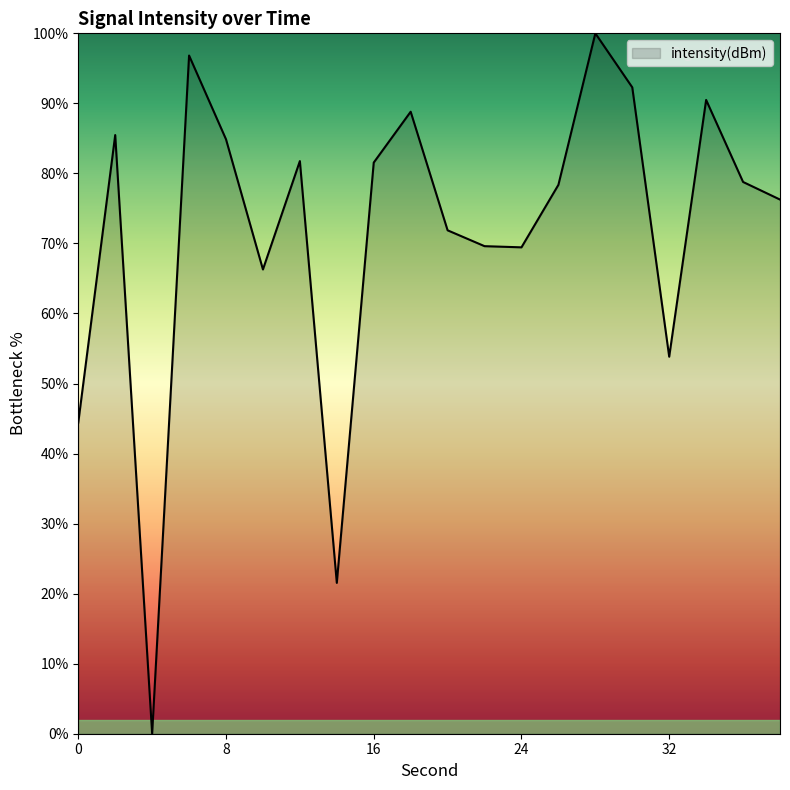

How many categories are shown in the chart?

20